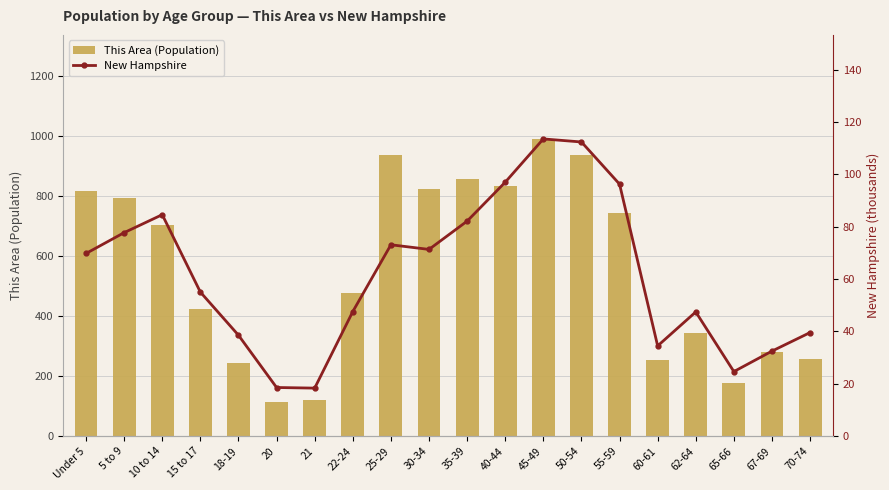

What position from the right is 45-49?

8